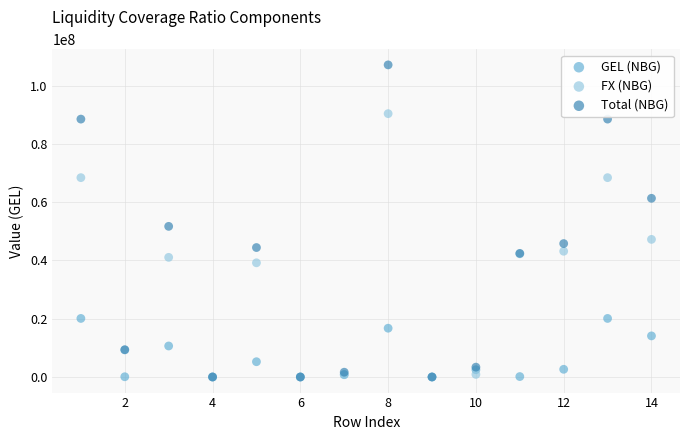

Across all series, what Y value is closest to 53549155?

51687158.6